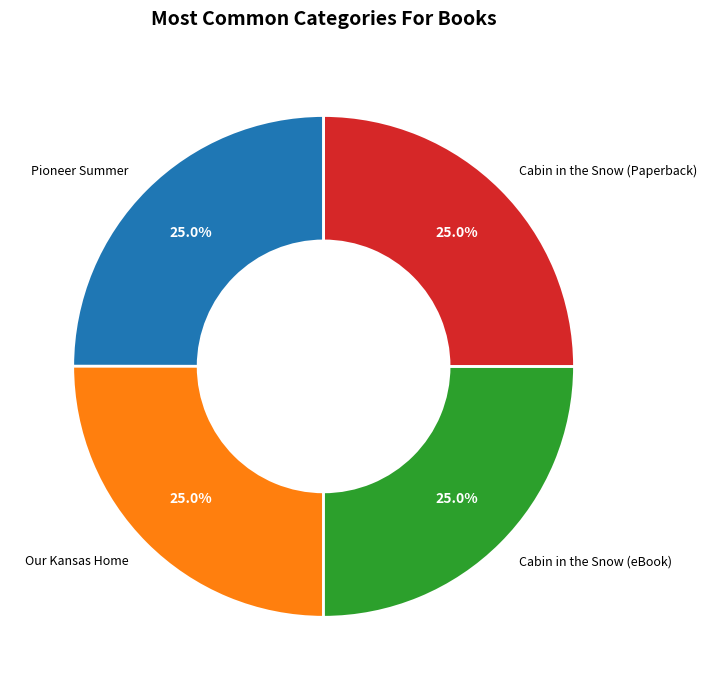

True or false: Cabin in the Snow (Paperback) accounts for 25% of the total.

True